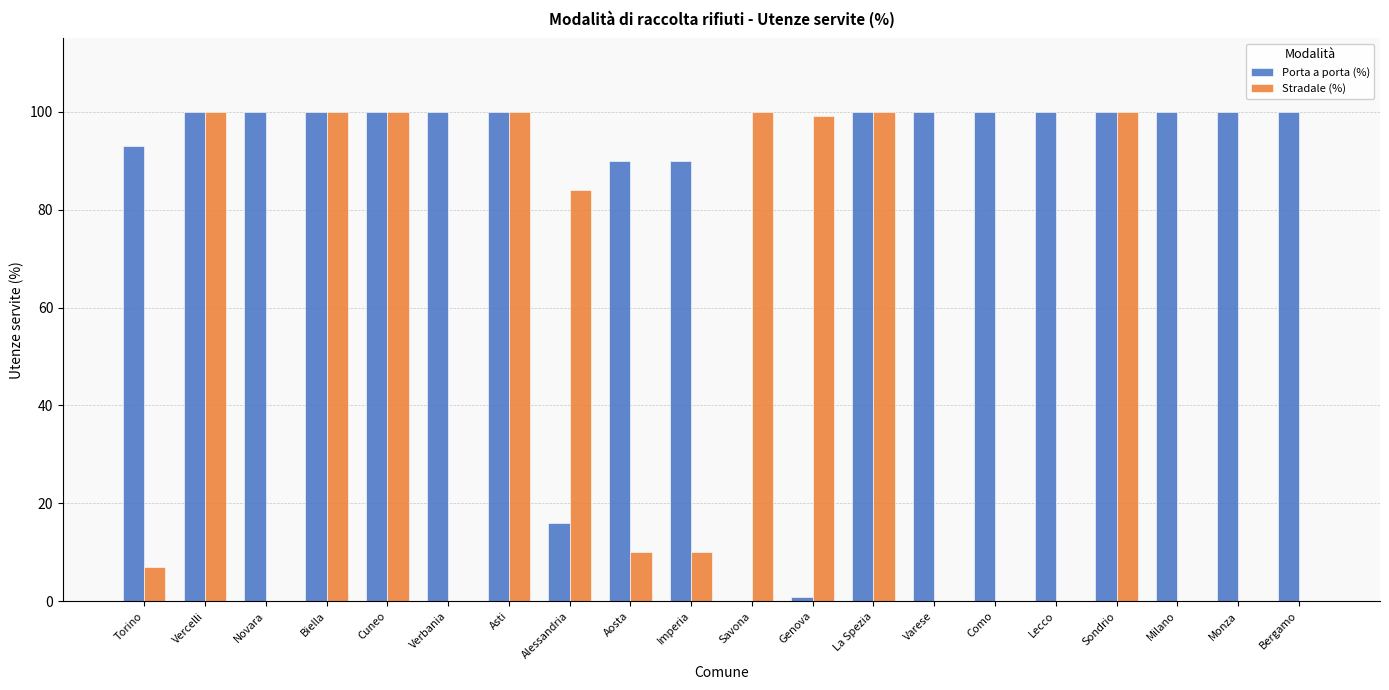

At which label is Stradale (%) closest to 50?

Alessandria